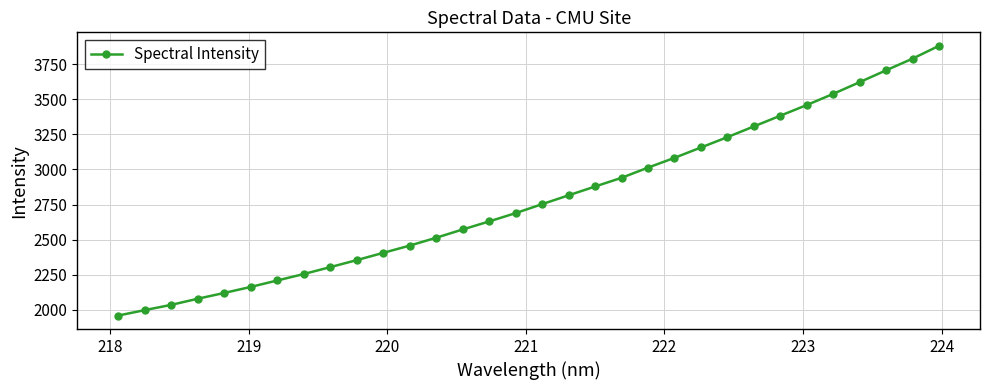

What is the minimum value shown in the chart?

1958.5